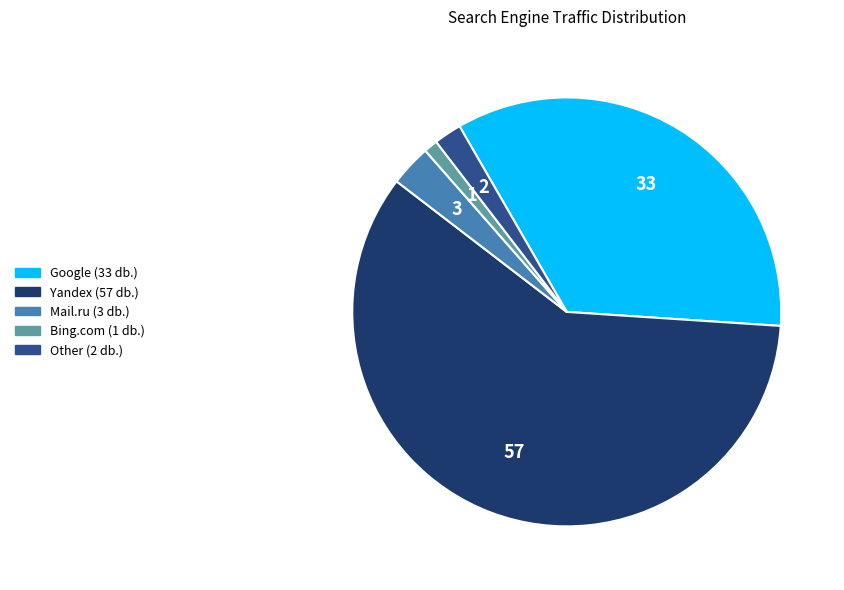

Does any single category account for the majority?

Yes